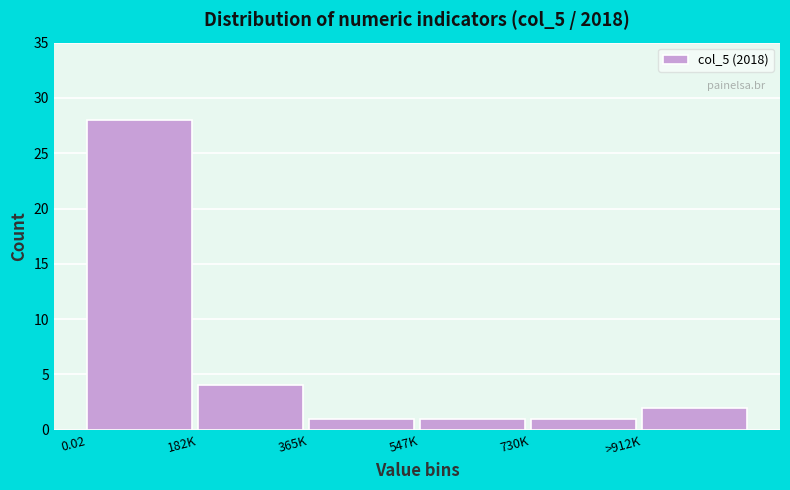

Reading right to left, list all the values displayed in this chart.

>912K=2	730K=1	547K=1	365K=1	182K=4	0.02=28